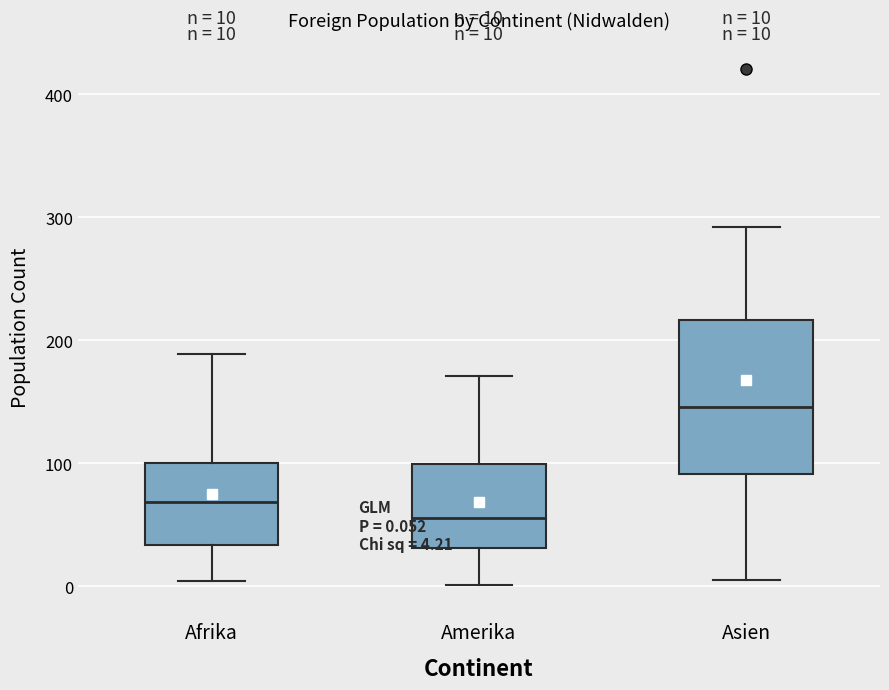

Comparing the boxes themselves (not the whiskers), which one is the tallest?

Asien